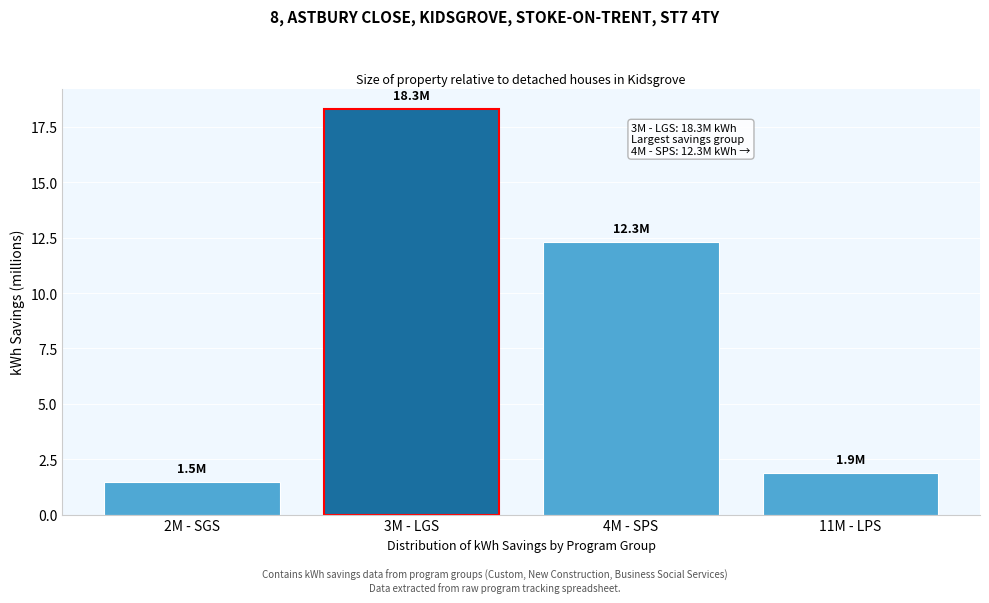

Reading left to right, what are all the values shown in this chart?

2M - SGS=1.5	3M - LGS=18.3	4M - SPS=12.3	11M - LPS=1.9